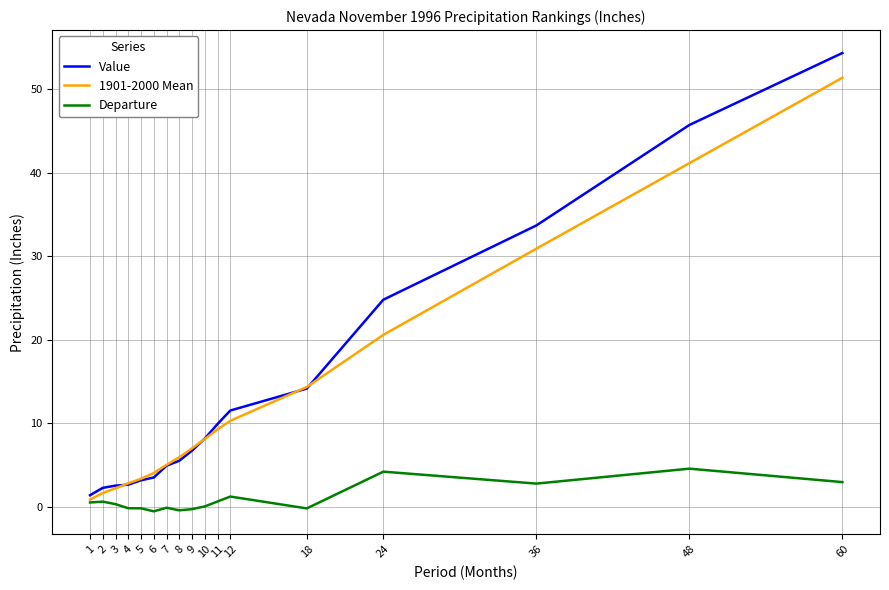

What is the total value across all series at 8?

11.0